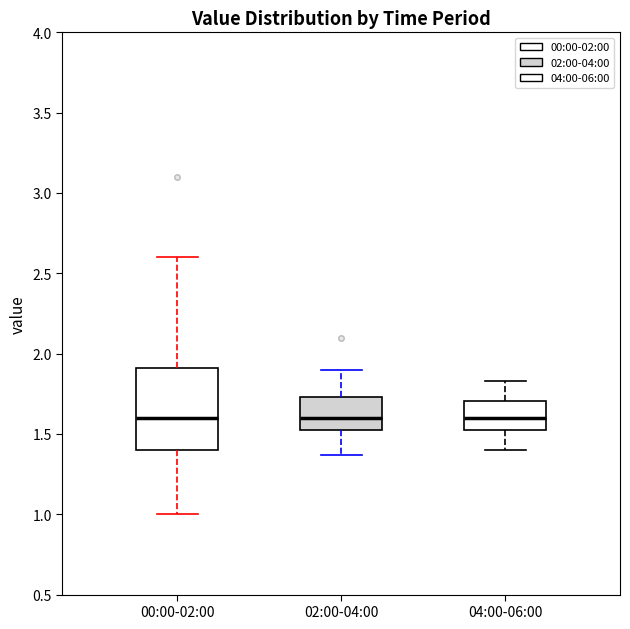

Where is the upper edge of the box for 04:00-06:00 on the y-axis? The values are not printed on the chart, so give them approximately, as read against the axis.

1.70